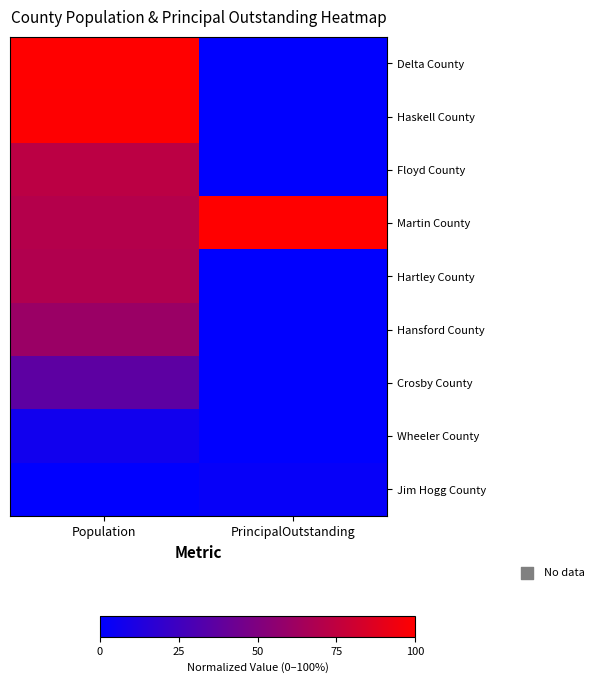

Reading right to left, transcribe all the data shown in this chart.

Delta County: PrincipalOutstanding=0.0	Population=1.0
Haskell County: PrincipalOutstanding=0.0	Population=1.0
Floyd County: PrincipalOutstanding=0.0	Population=0.7
Martin County: PrincipalOutstanding=1.0	Population=0.7
Hartley County: PrincipalOutstanding=0.0	Population=0.7
Hansford County: PrincipalOutstanding=0.0	Population=0.6
Crosby County: PrincipalOutstanding=0.0	Population=0.4
Wheeler County: PrincipalOutstanding=0.0	Population=0.1
Jim Hogg County: PrincipalOutstanding=0.0	Population=0.0